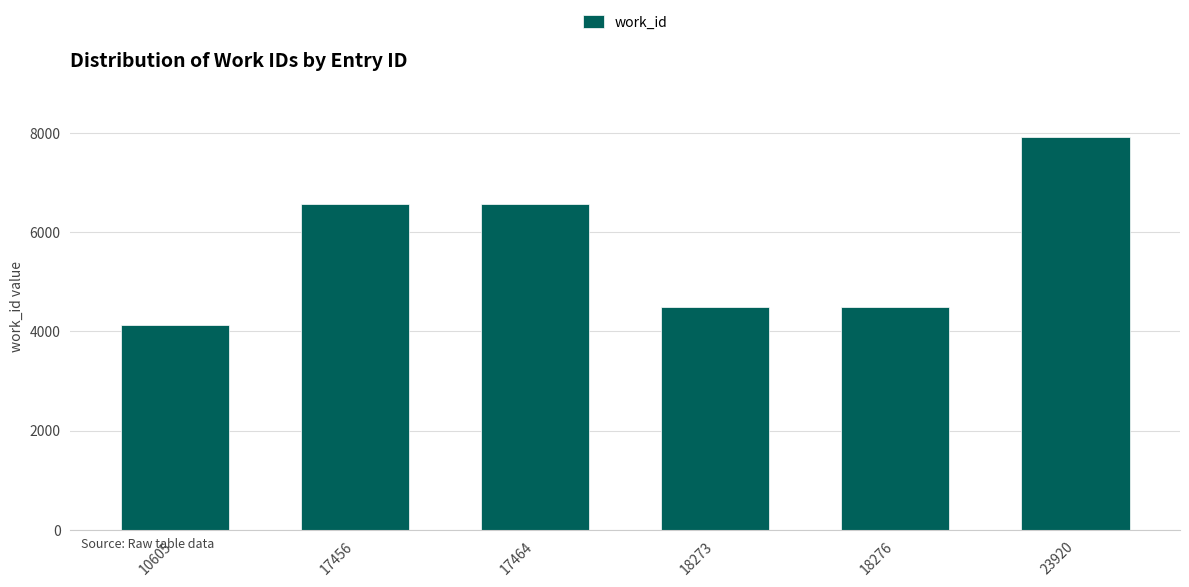

What is the maximum value shown in the chart?

7924